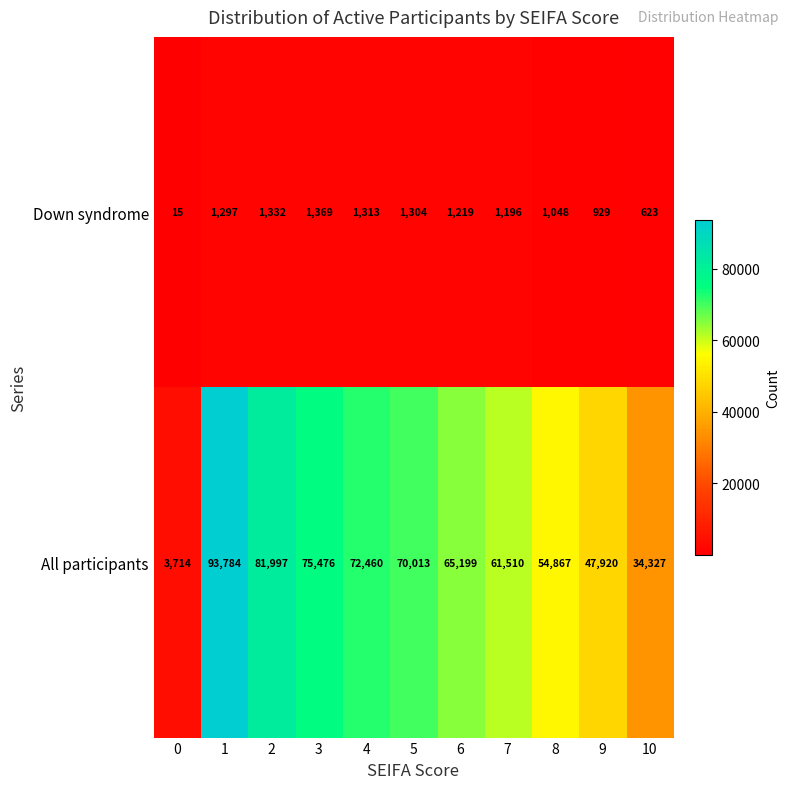

What is the difference between the maximum and minimum values in the All participants series?

90070